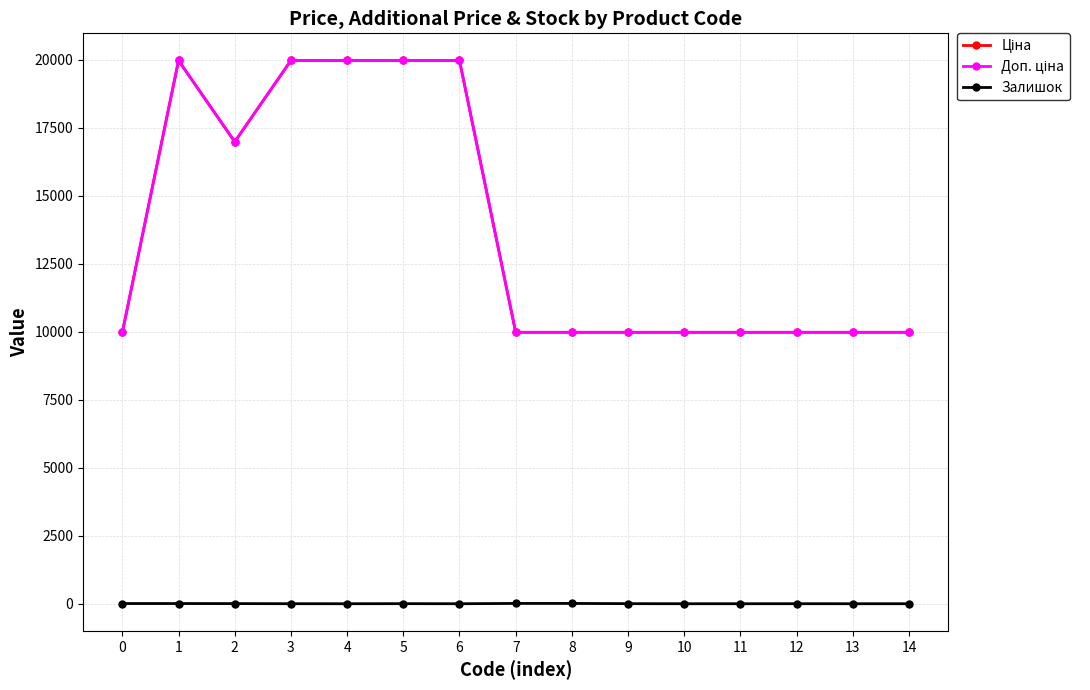

True or false: Ціна has more than 0 points higher than both neighbors.

True